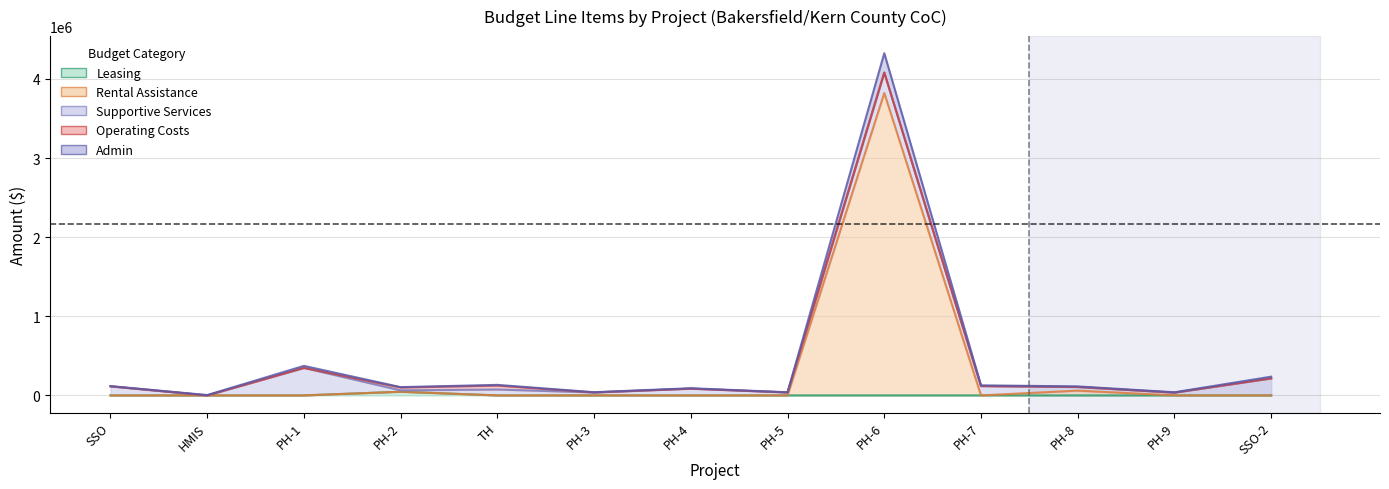

How many data points in Admin are above 113817?

6